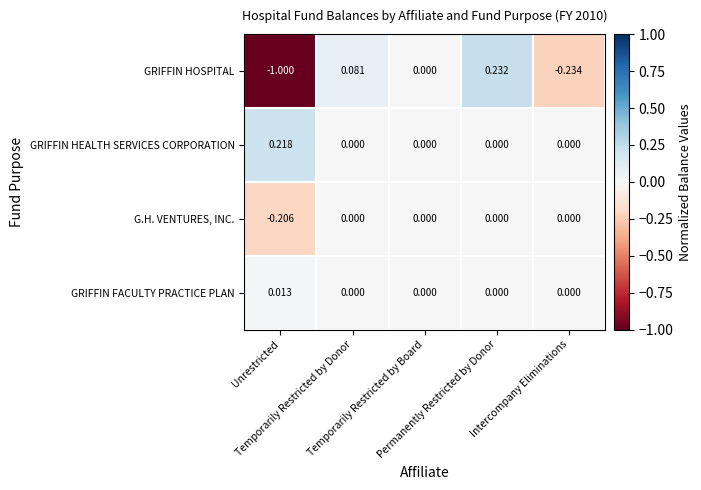

How many data points in GRIFFIN FACULTY PRACTICE PLAN are above 0?

1